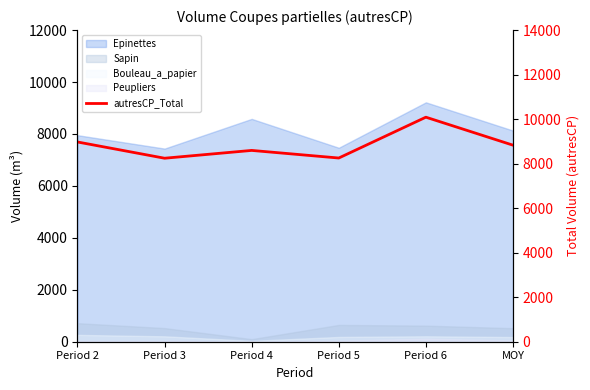

Where does the data first go above 8830?

Period 2